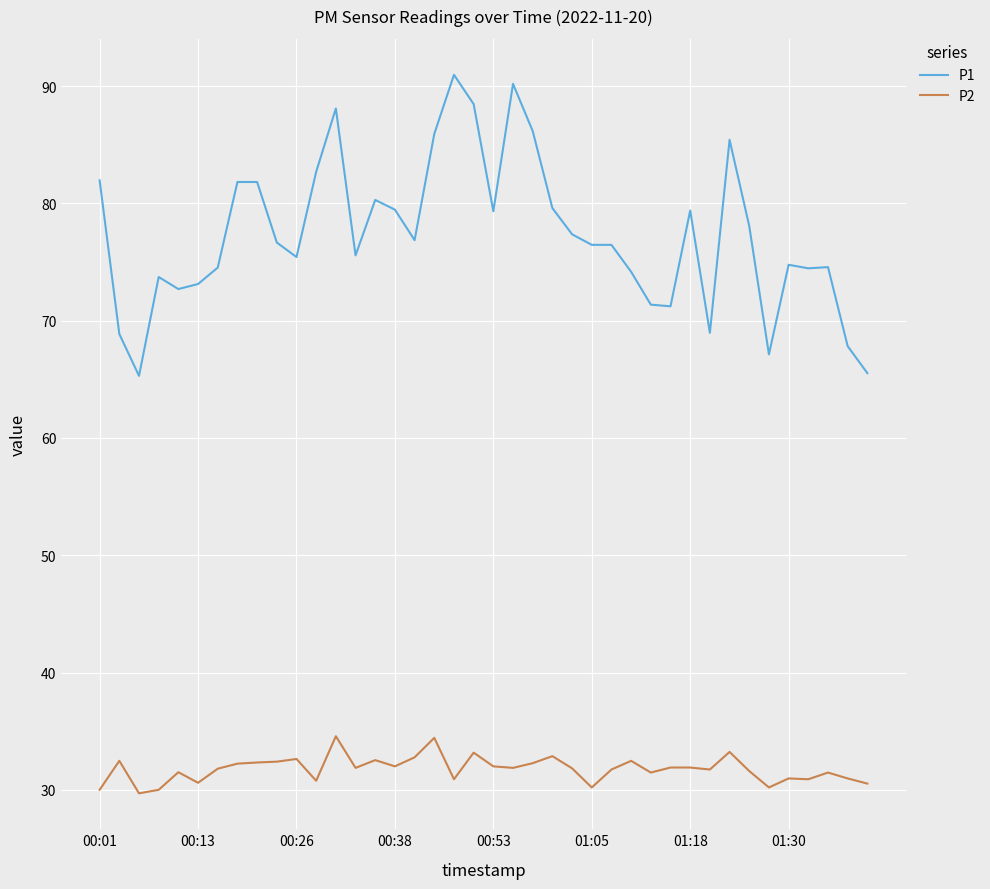

True or false: P2 and P1 intersect in this chart.

False